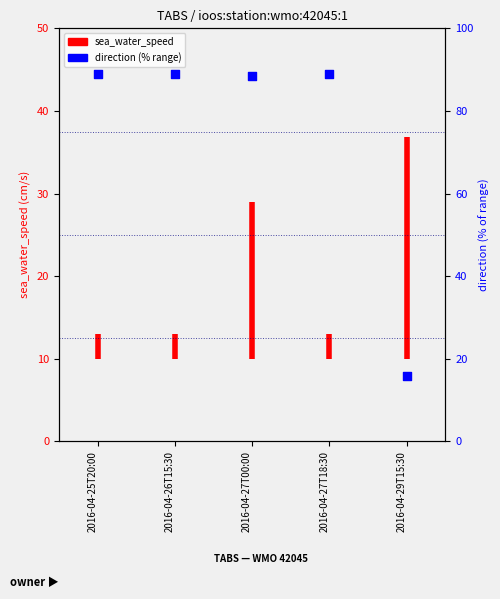

What is the change in value from 2016-04-27T00:00 to 2016-04-27T18:30?

+0.3